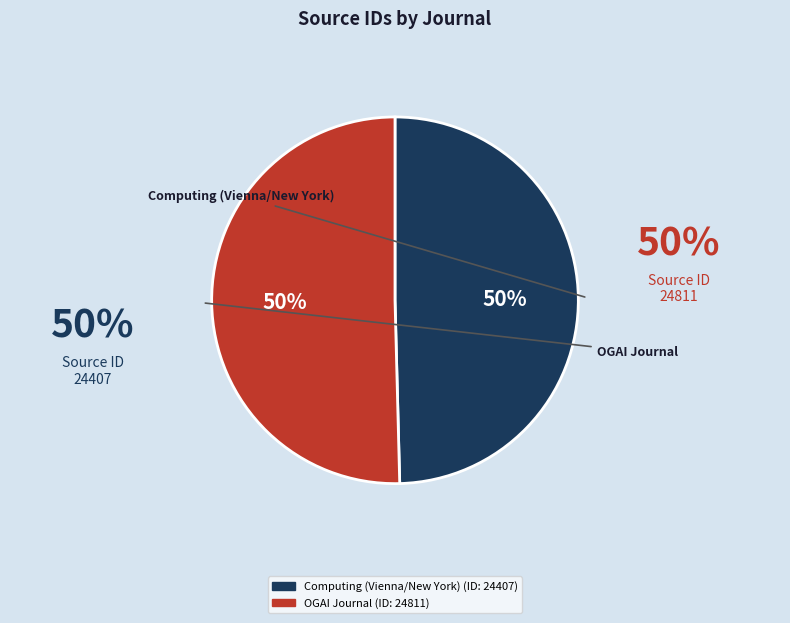

To the nearest percent, what is the average slice percentage?

50%